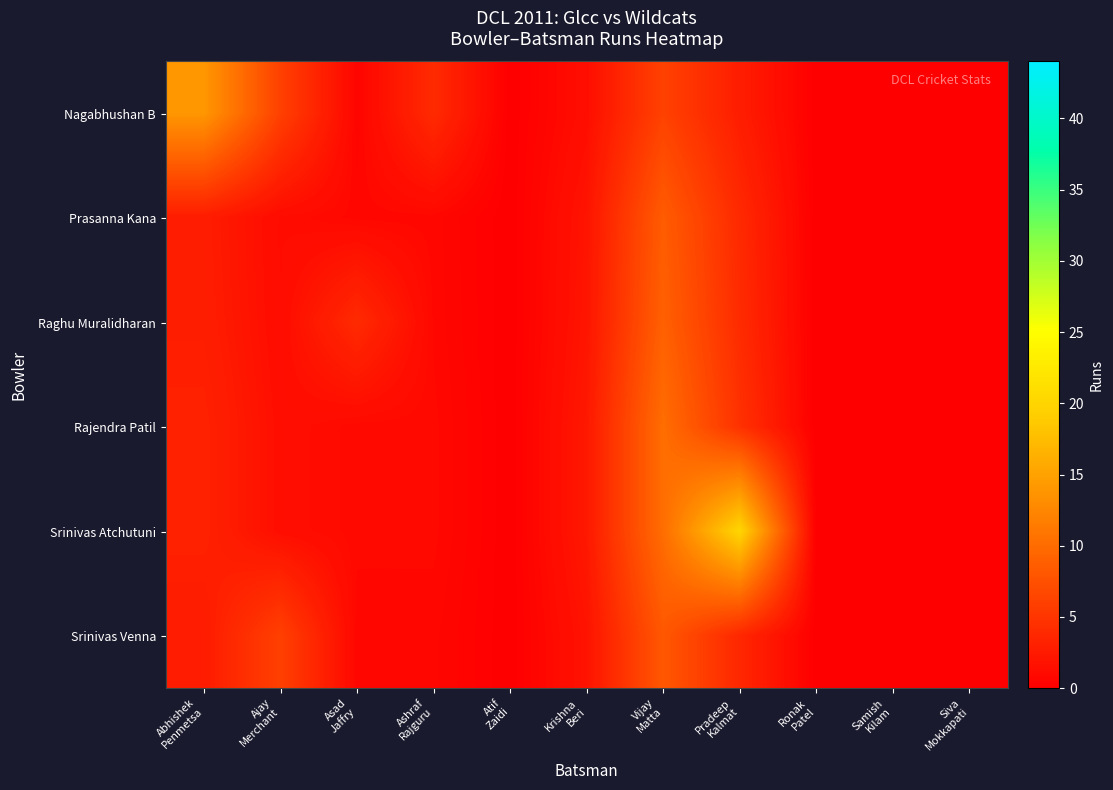

Is it true that Srinivas Atchutuni equals 10.2 at Vijay Matta?

True